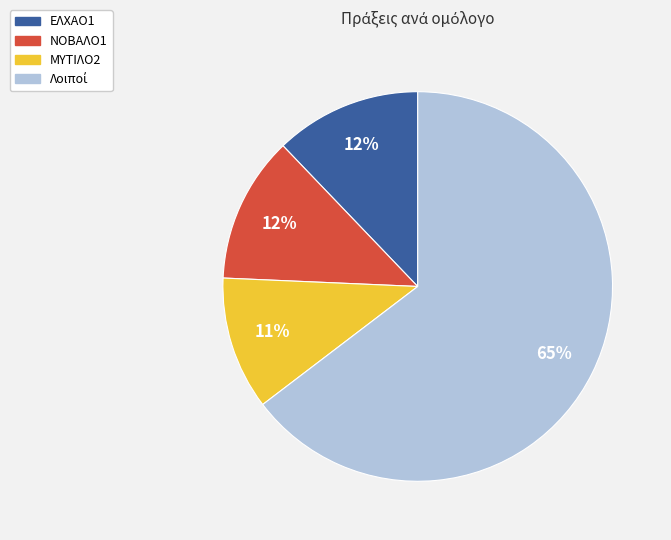

What is the ratio of the value at ΕΛΧΑΟ1 to the value at ΝΟΒΑΛΟ1?

1.0